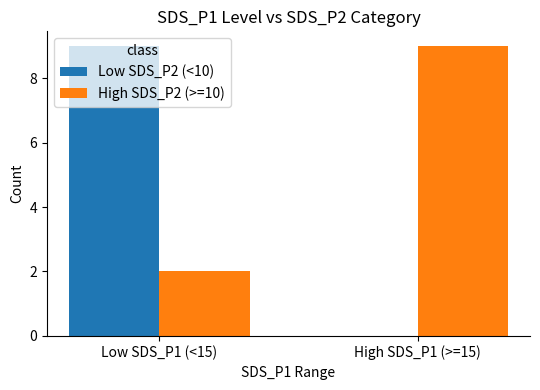

How many Low SDS_P2 (<10) values are between 0 and 9?

2